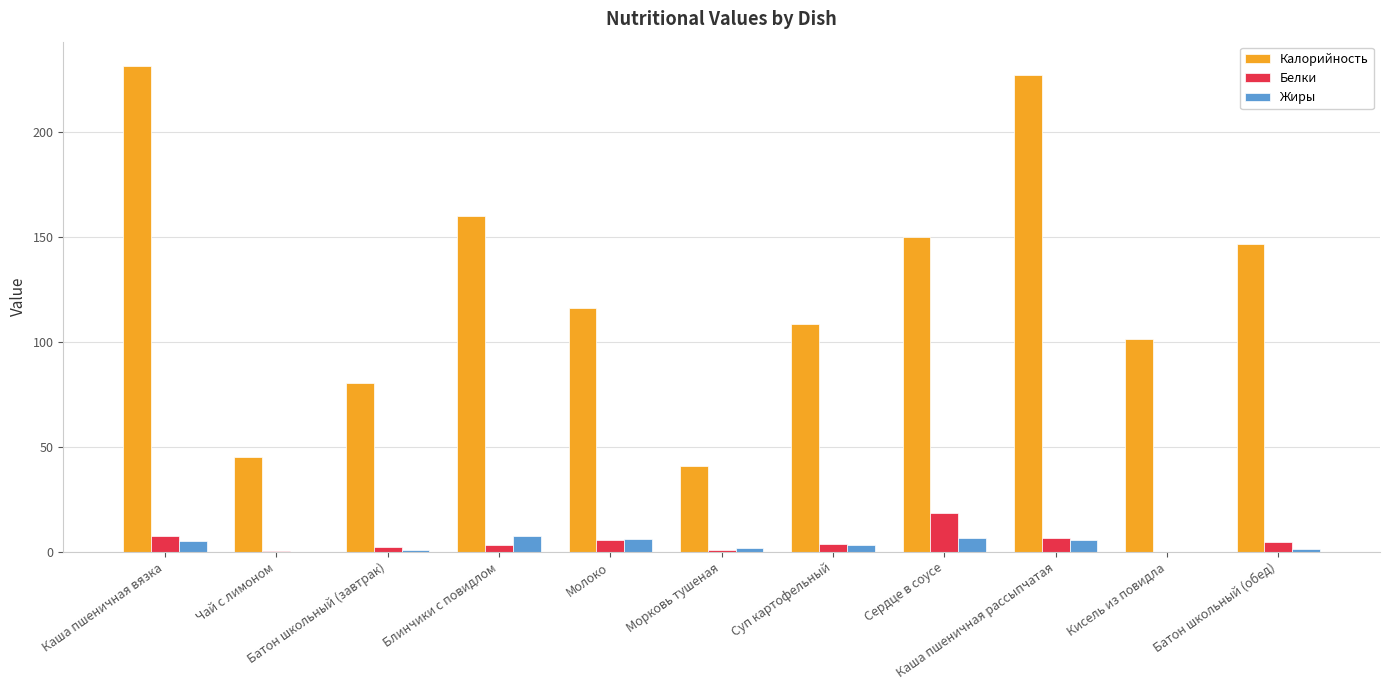

What is the greatest value displayed?

231.7